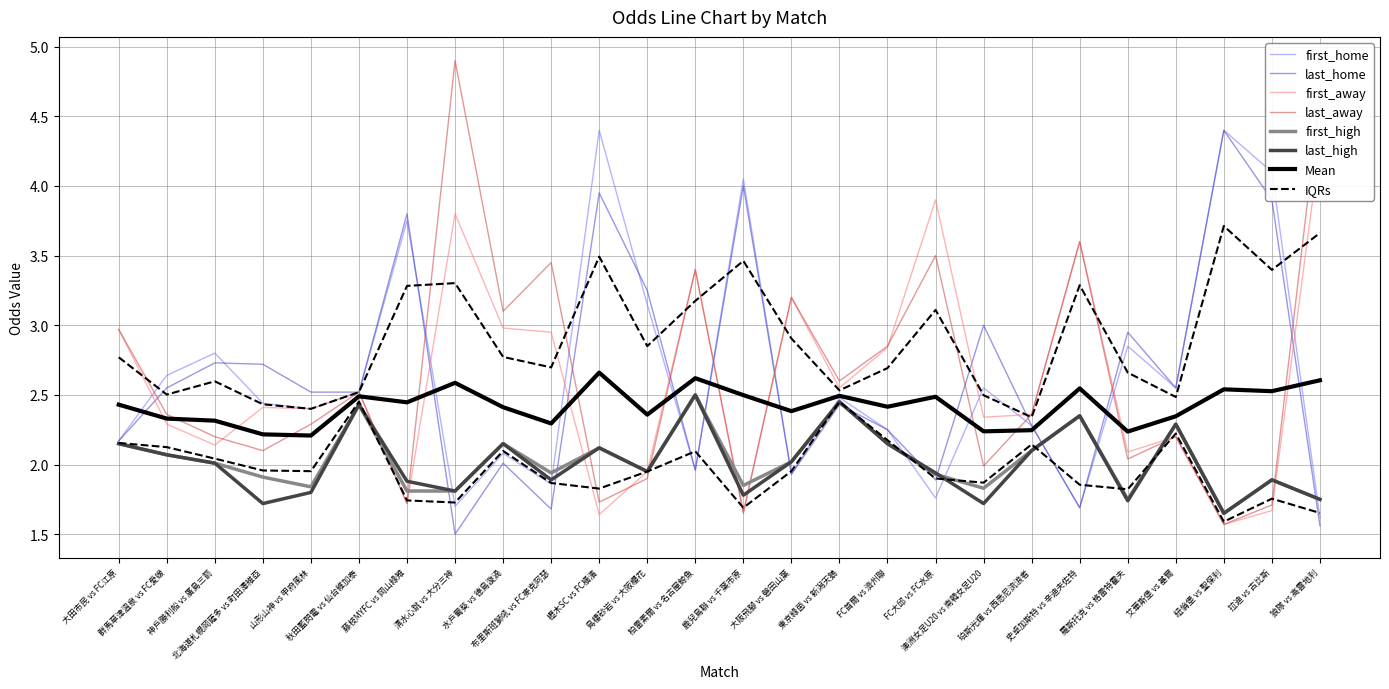

Which has a higher value, 史卓加斯特 vs 辛迪夫佐特 or 大田市民 vs FC江原?

大田市民 vs FC江原